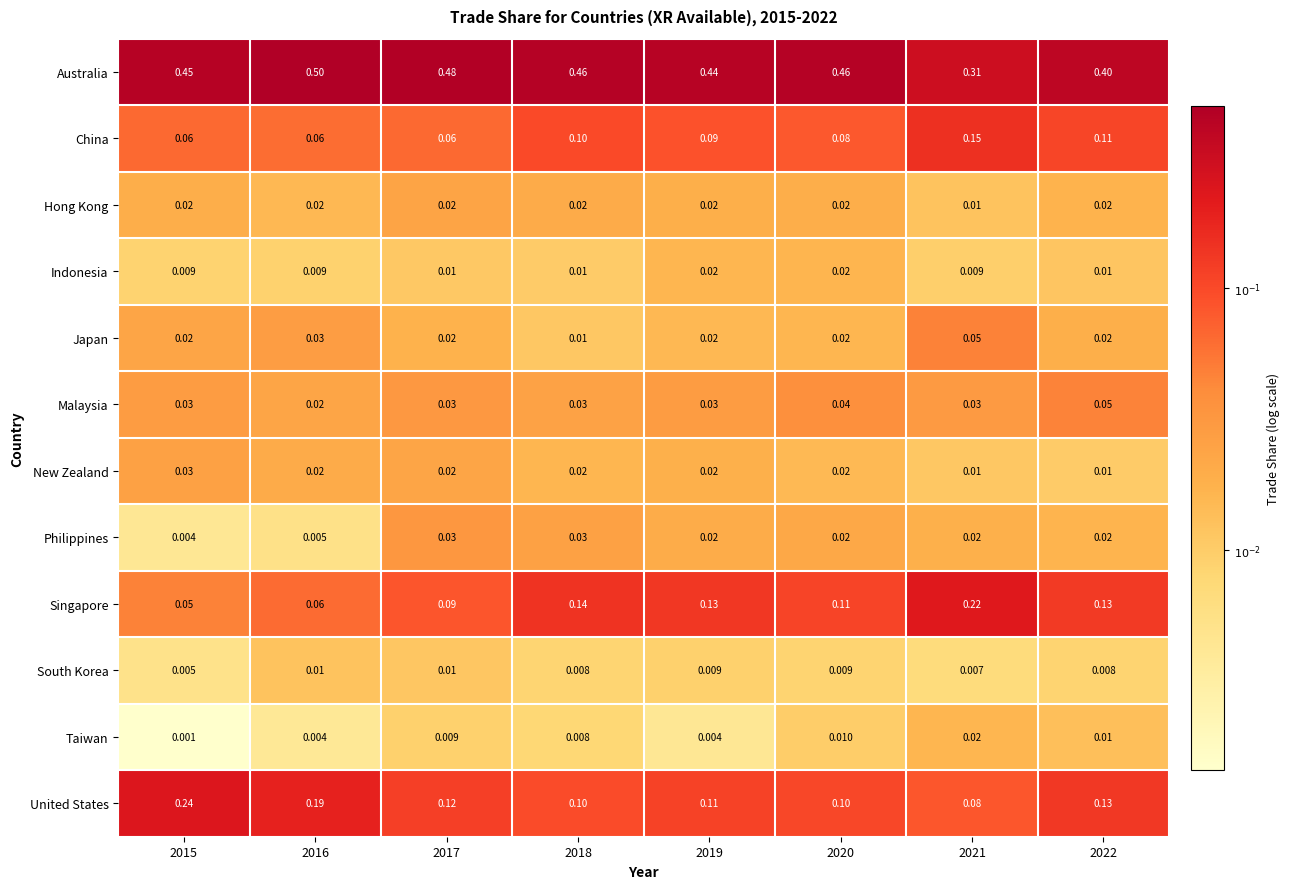

Which series changed the most between 2018 and 2021?

Australia